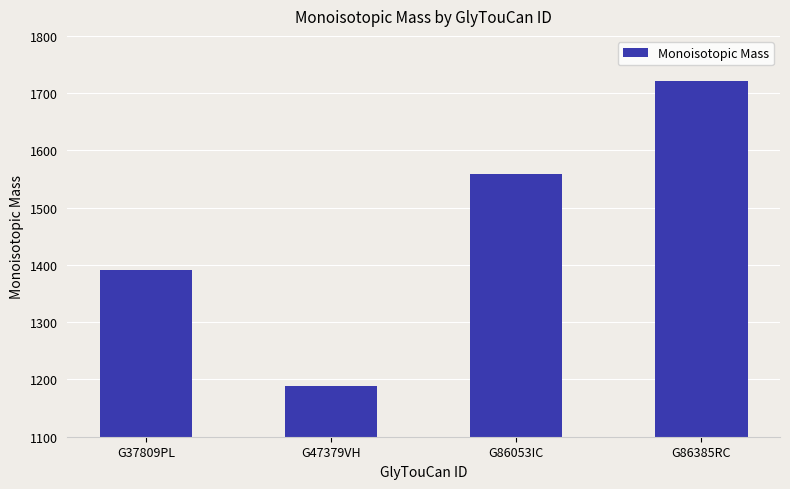

Where does the data first go above 1558?

G86053IC